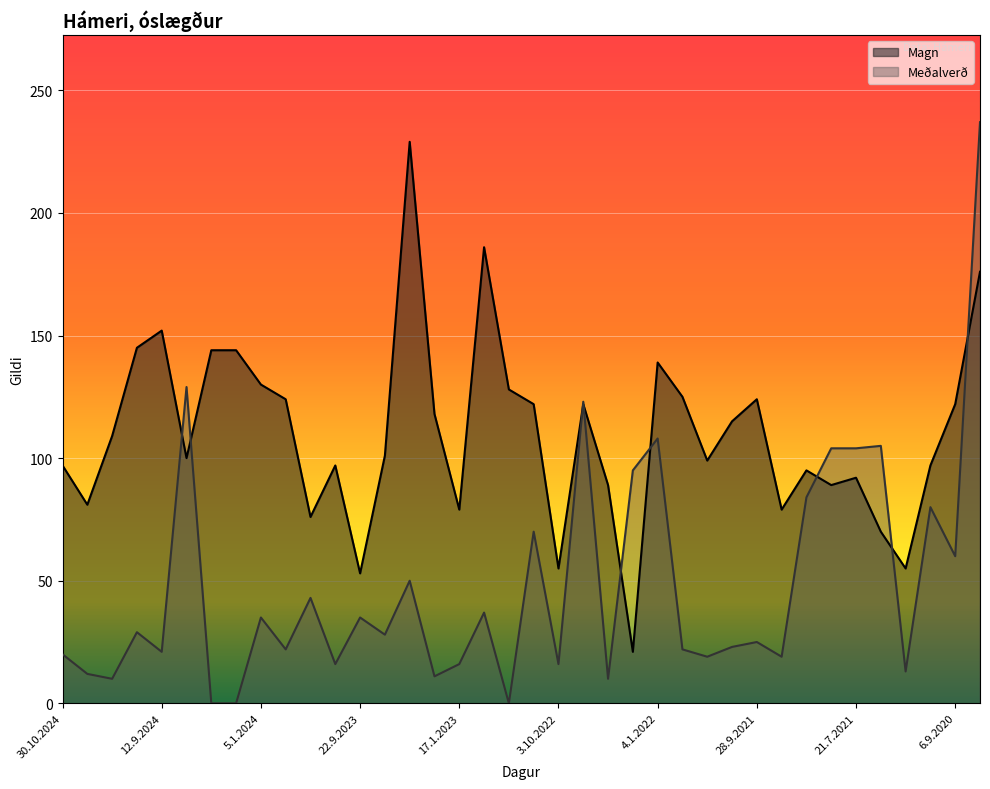

What is the average value of the Meðalverð series?

48